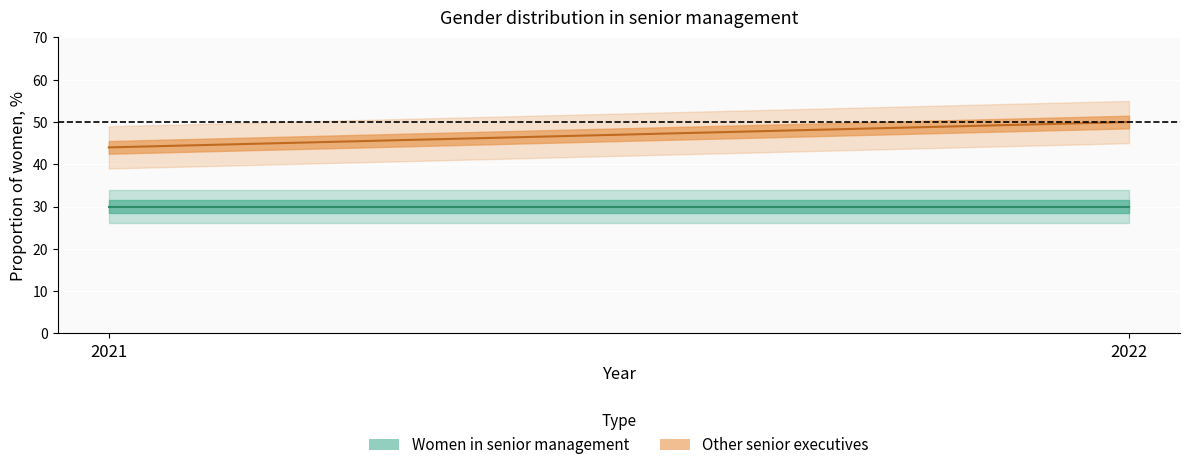

What are all the series names shown in the legend?

Women in senior management, Other senior executives